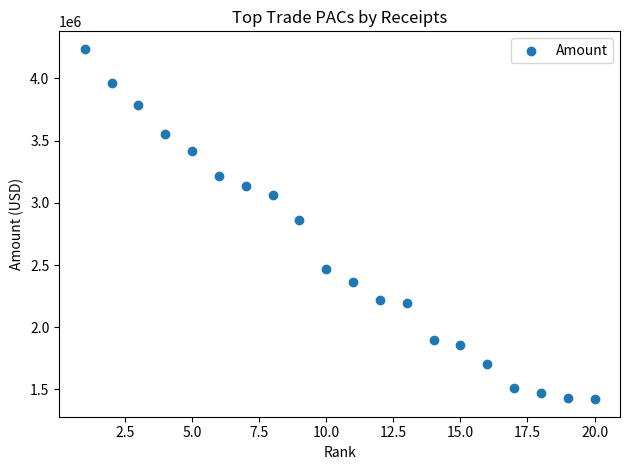

What is the range of X values (max minus min)?

19.0